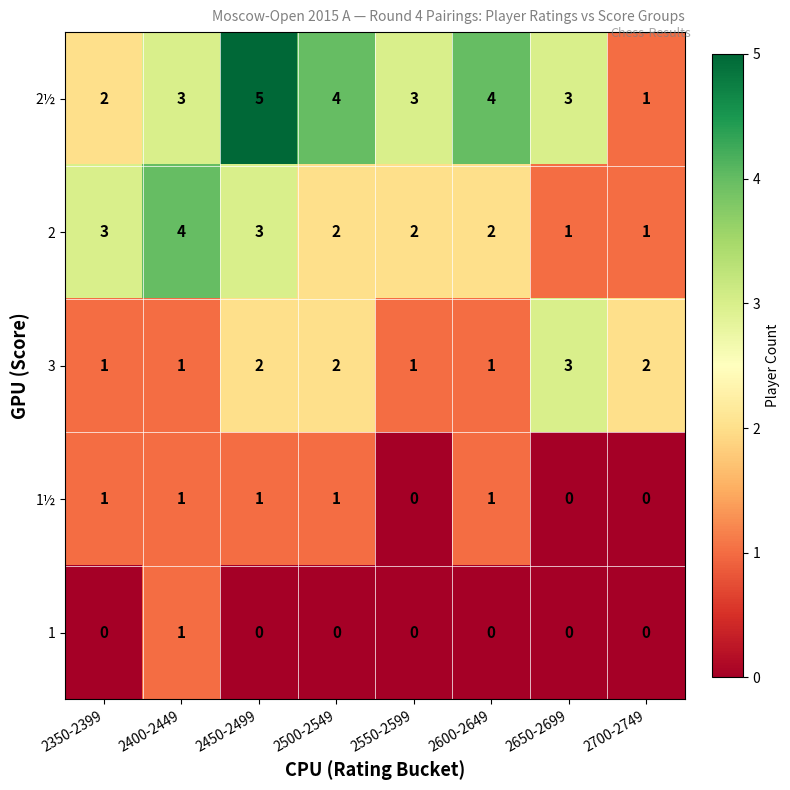

What is the greatest value displayed?

5